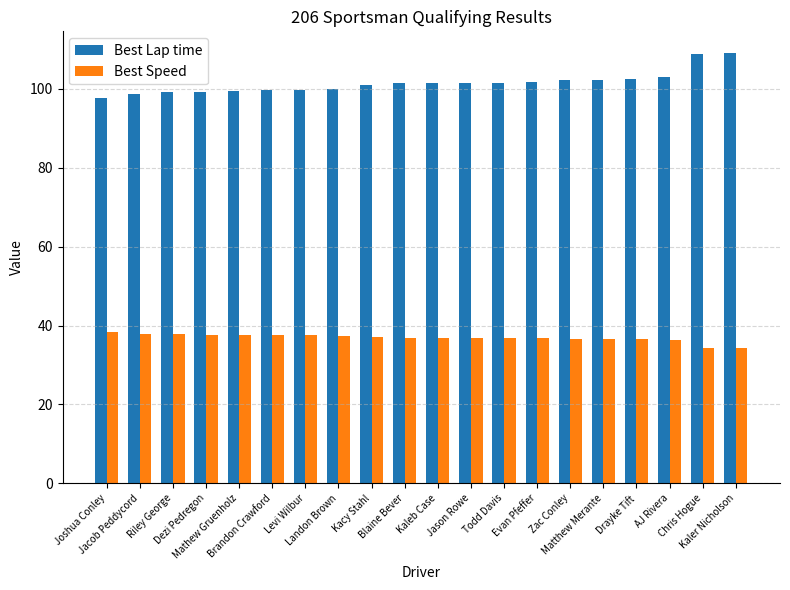

Count the number of categories in the chart.

20